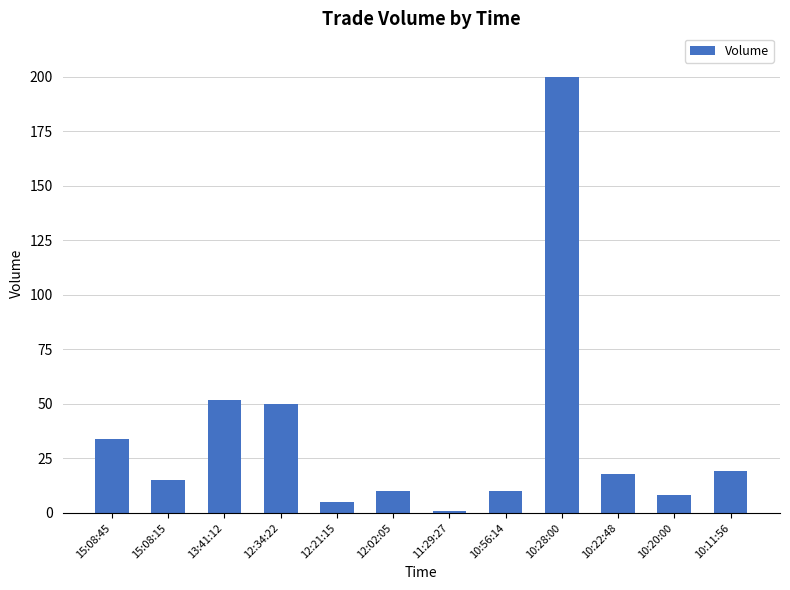

What is the label of the 9th bar from the left?

10:28:00